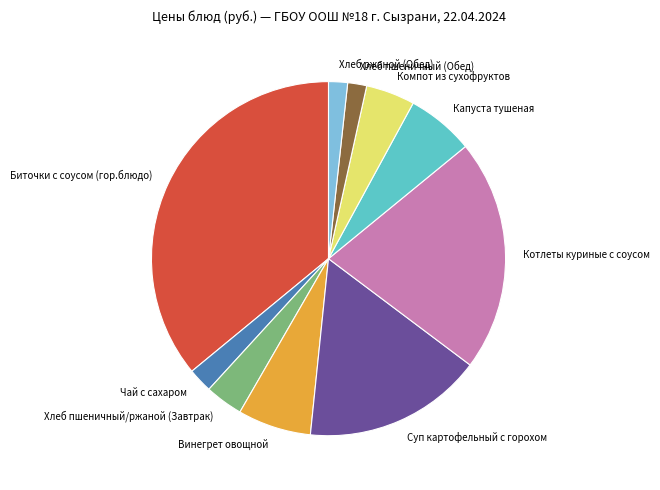

What is the ratio of the value at Биточки с соусом (гор.блюдо) to the value at Хлеб пшеничный/ржаной (Завтрак)?

10.4